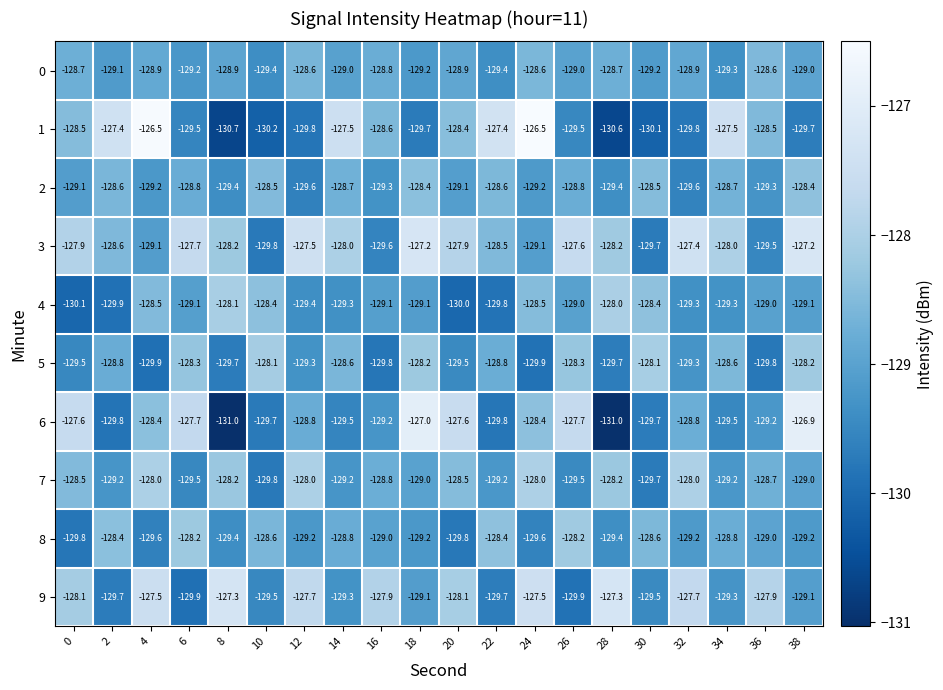

Is it true that 7 equals -129.0 at 18?

True